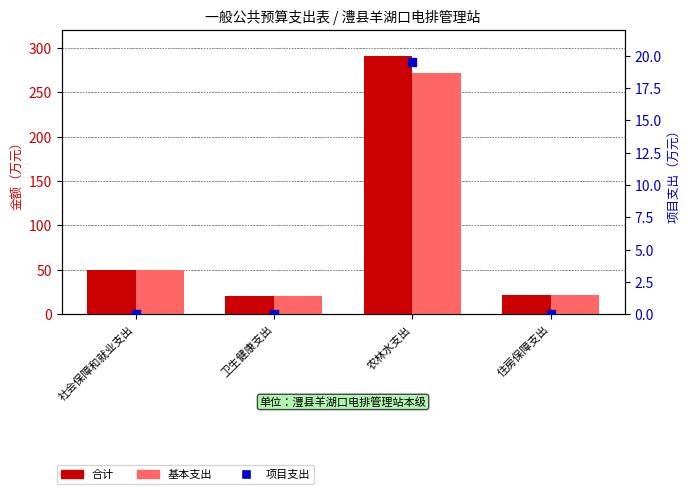

At which category is the sum across all series the highest?

农林水支出